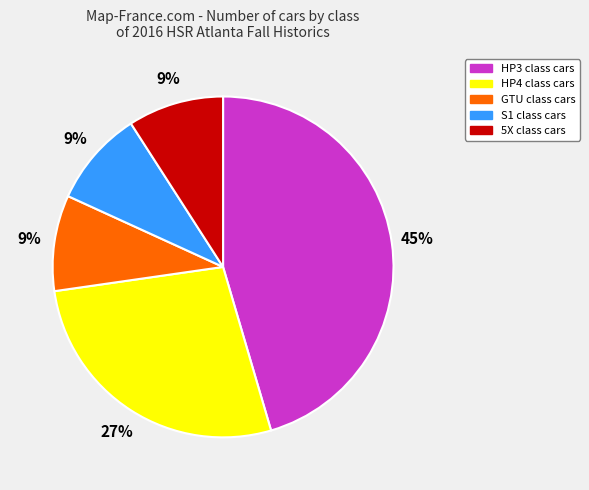

Is there a majority slice in this chart?

No